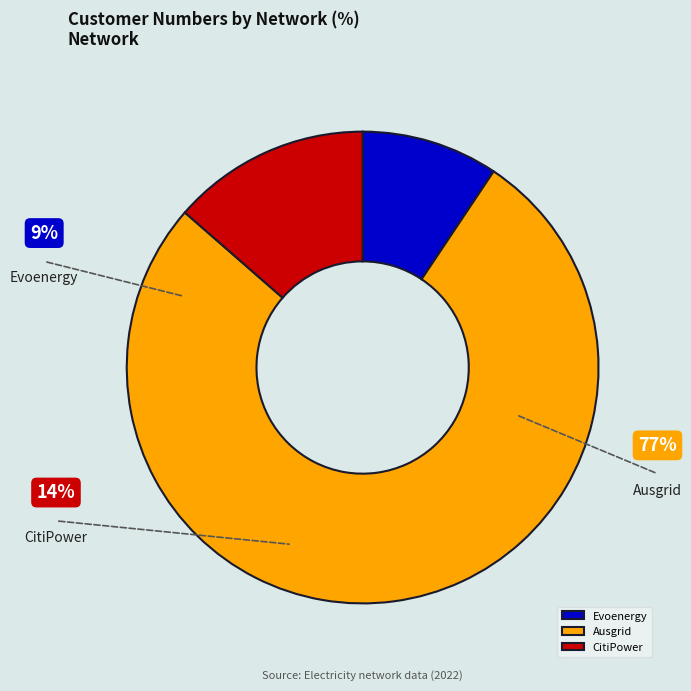

Which has a higher value, Evoenergy or Ausgrid?

Ausgrid